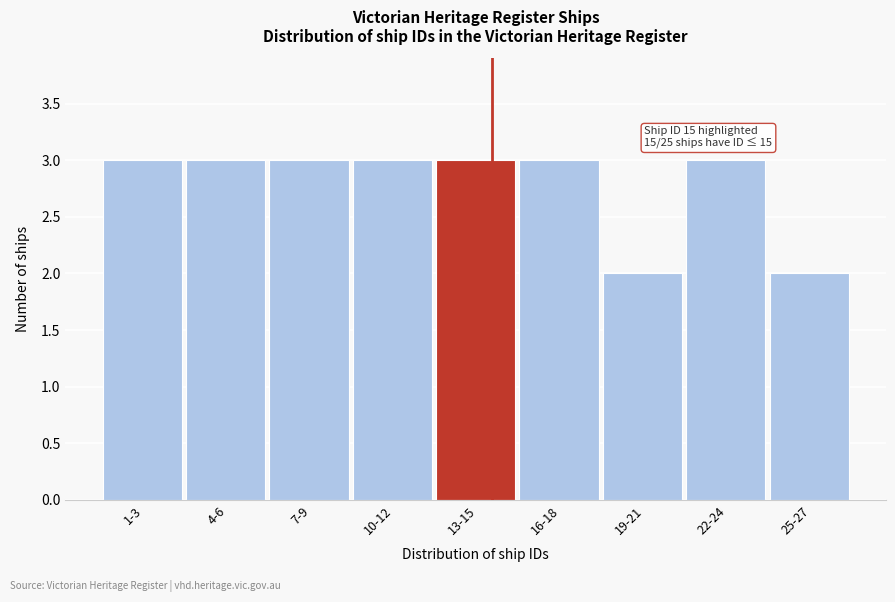

Reading left to right, transcribe all the data shown in this chart.

1-3=3	4-6=3	7-9=3	10-12=3	13-15=3	16-18=3	19-21=2	22-24=3	25-27=2